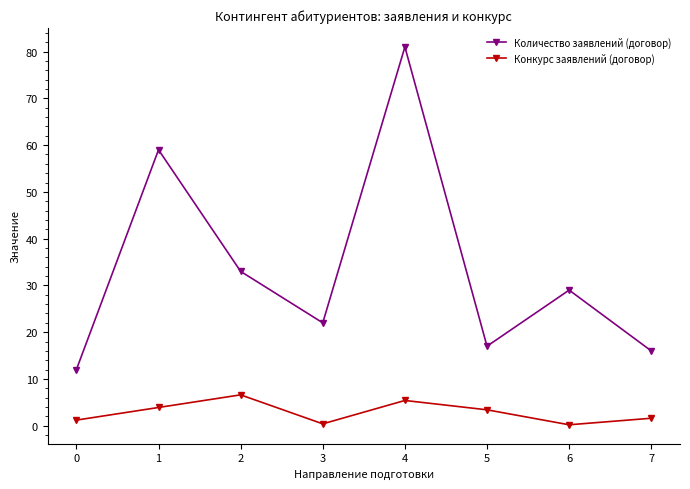

What is the greatest value displayed?

81.0